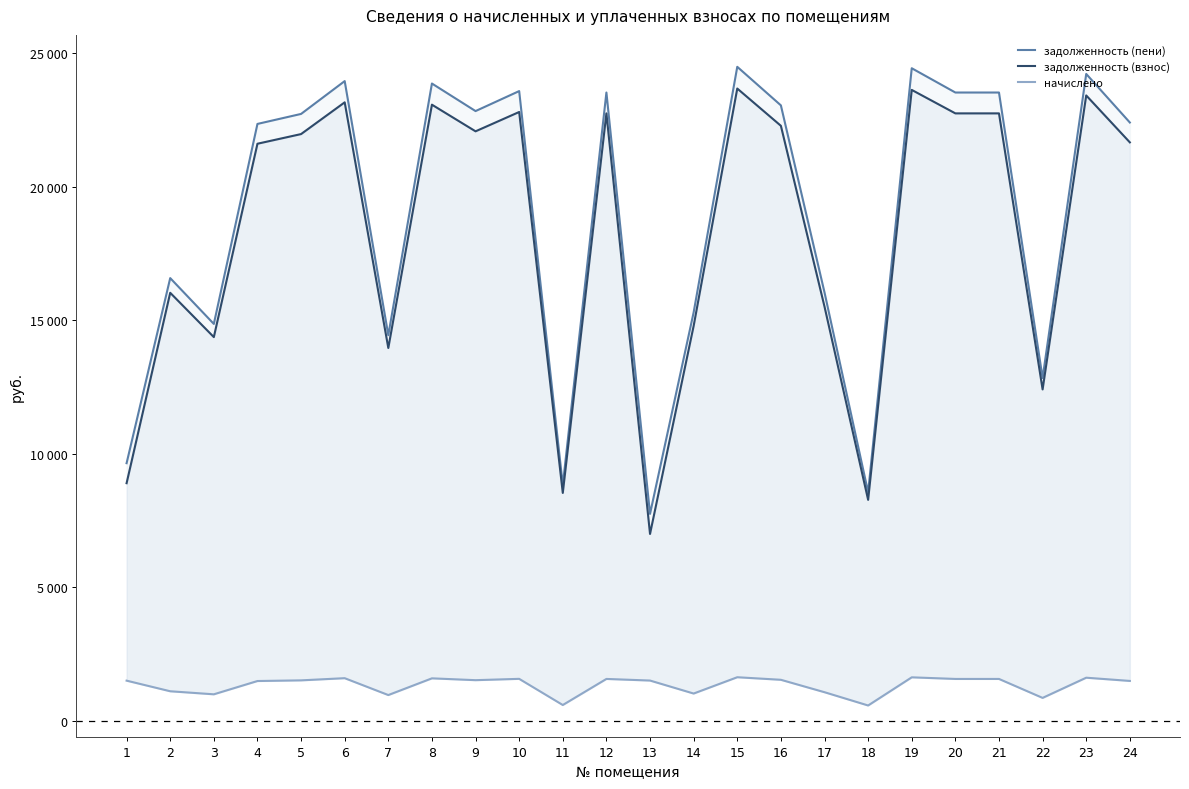

What is the difference between the highest and lowest values at 12?

21970.1